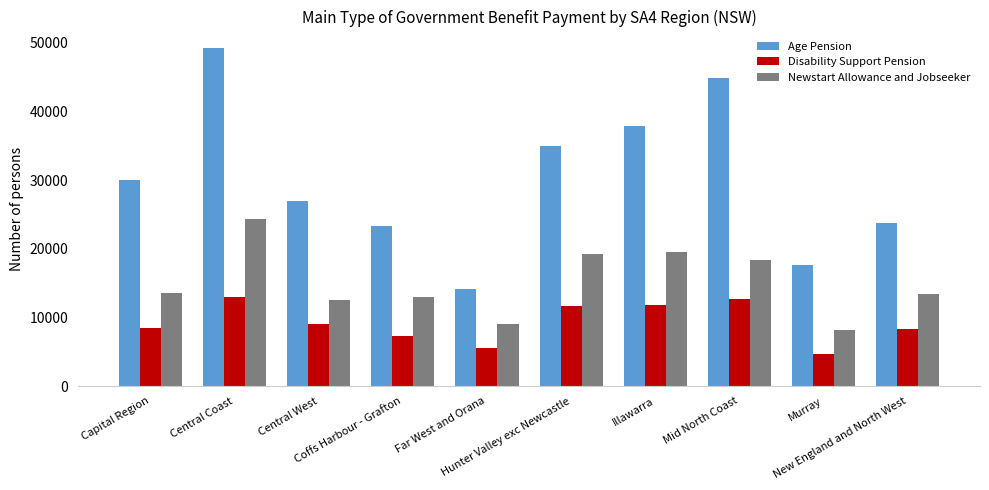

What is the label of the 3rd bar from the left?

Central West